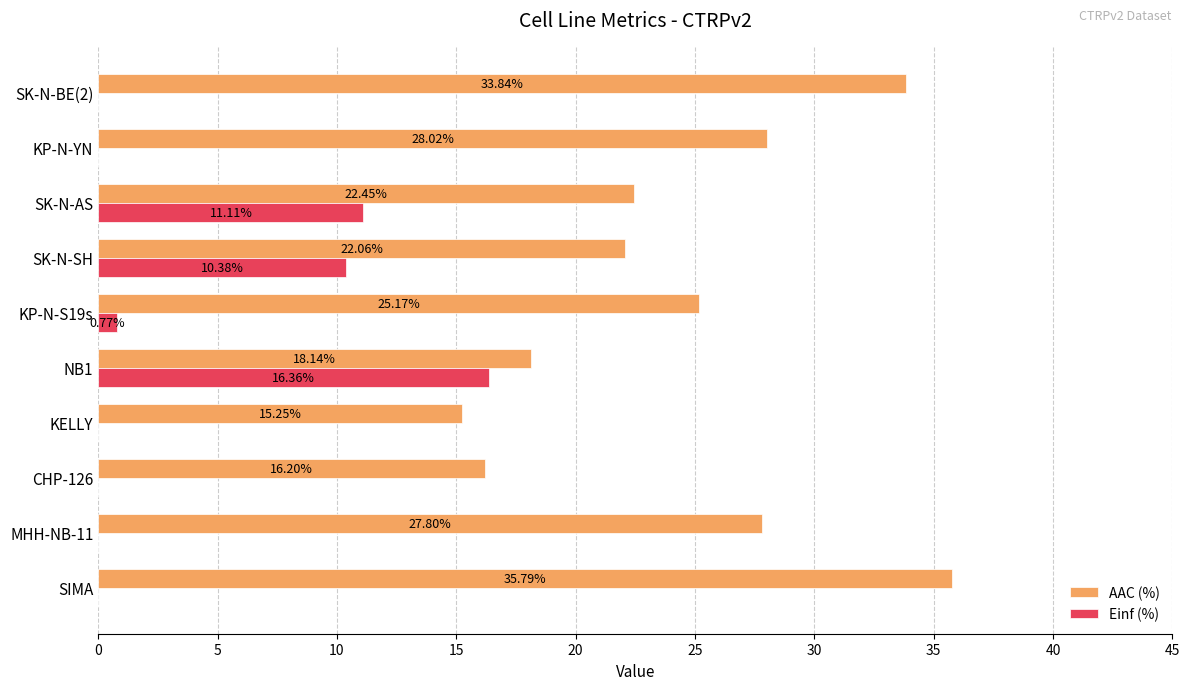

Which label corresponds to the largest value in the chart?

SIMA